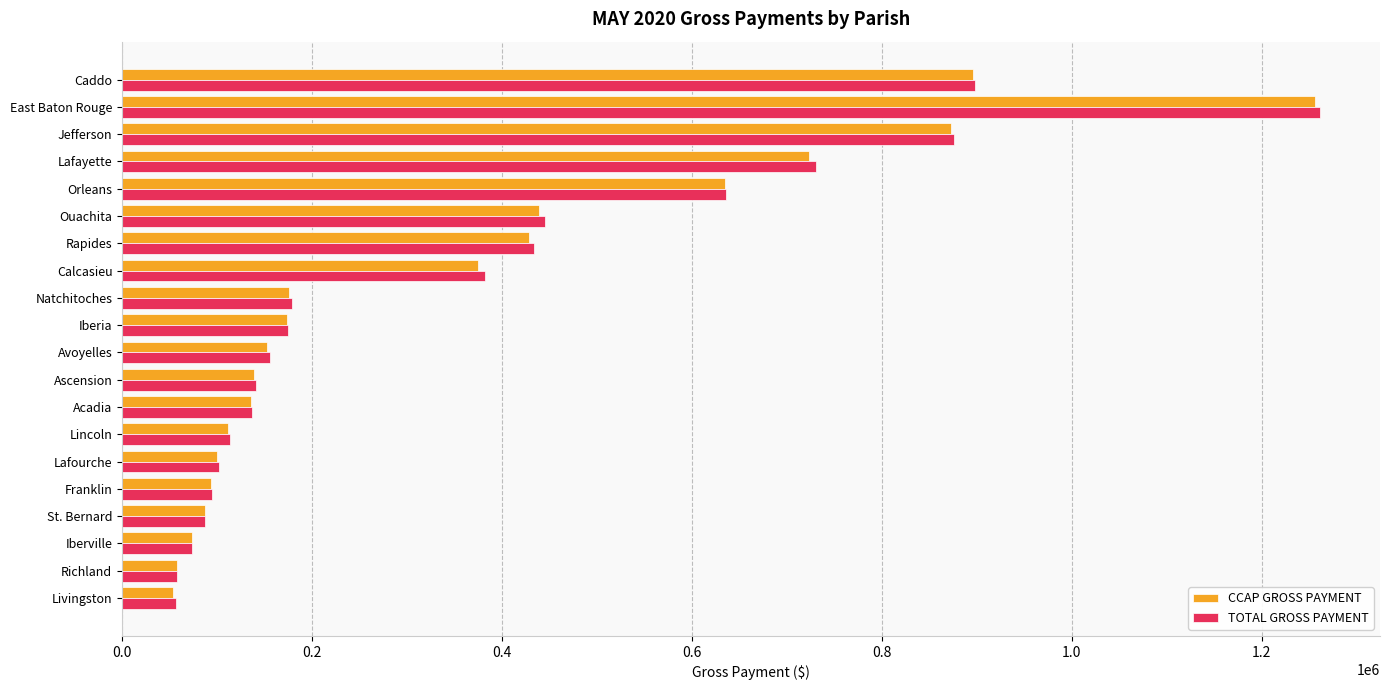

At how many categories does at least one series exceed 469876?

5